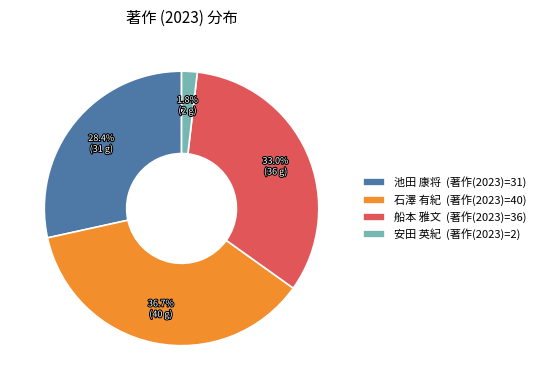

True or false: 安田 英紀 accounts for 2% of the total.

True